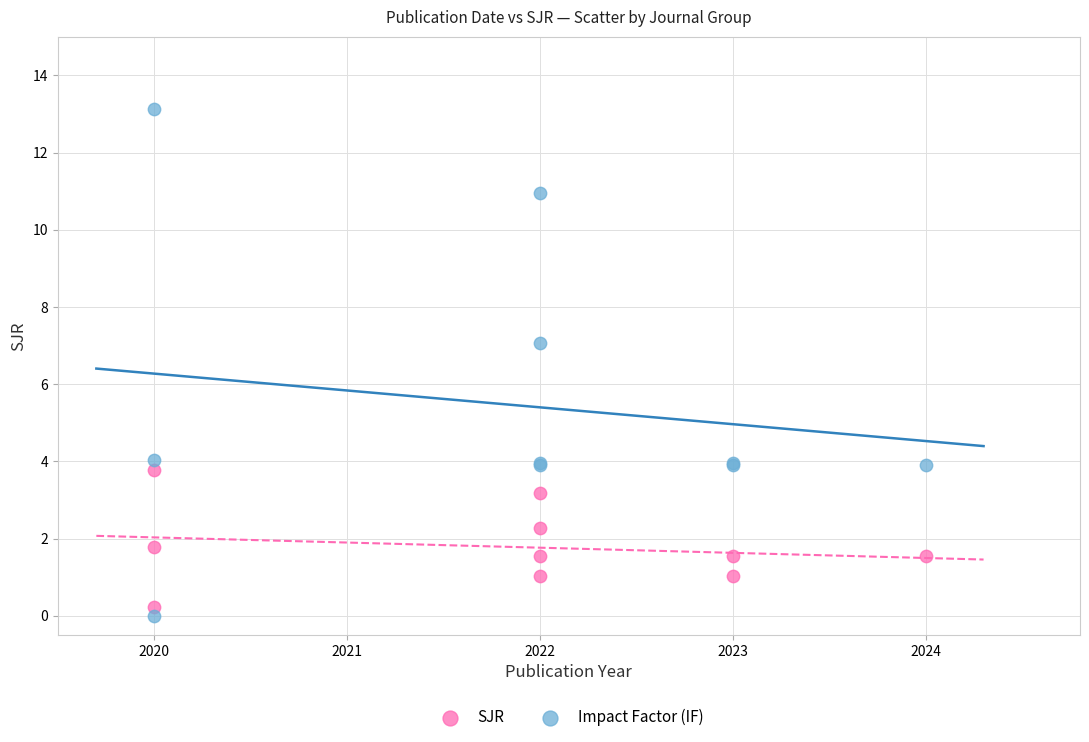

Across all series, what Y value is closest to 6?

7.1